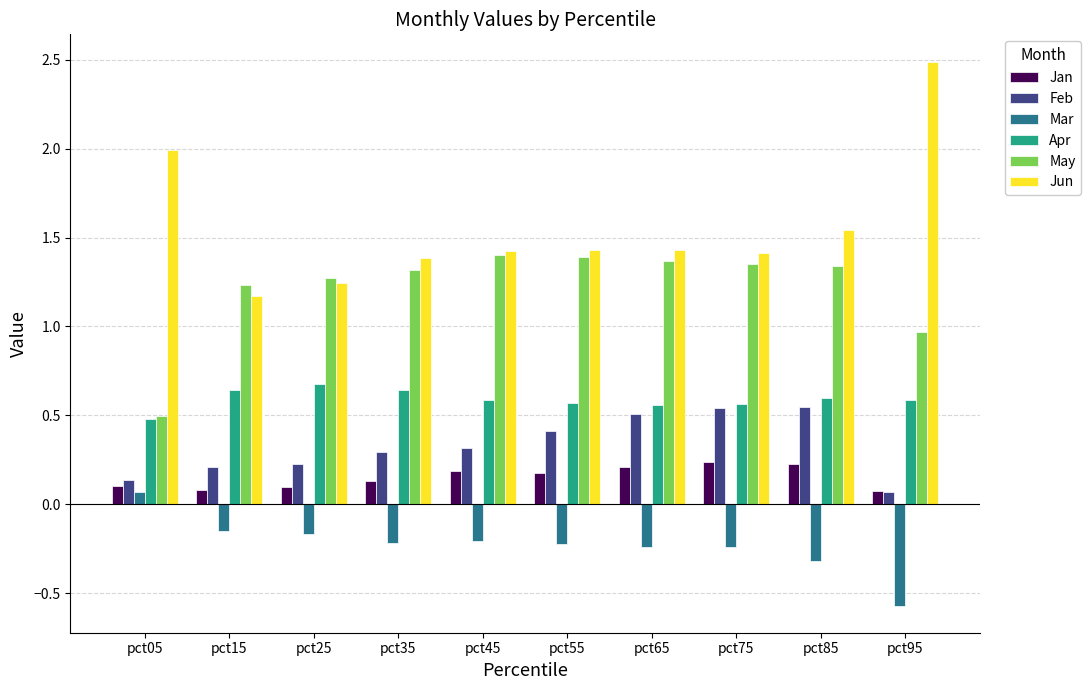

What is the sum of all Apr values?

5.9